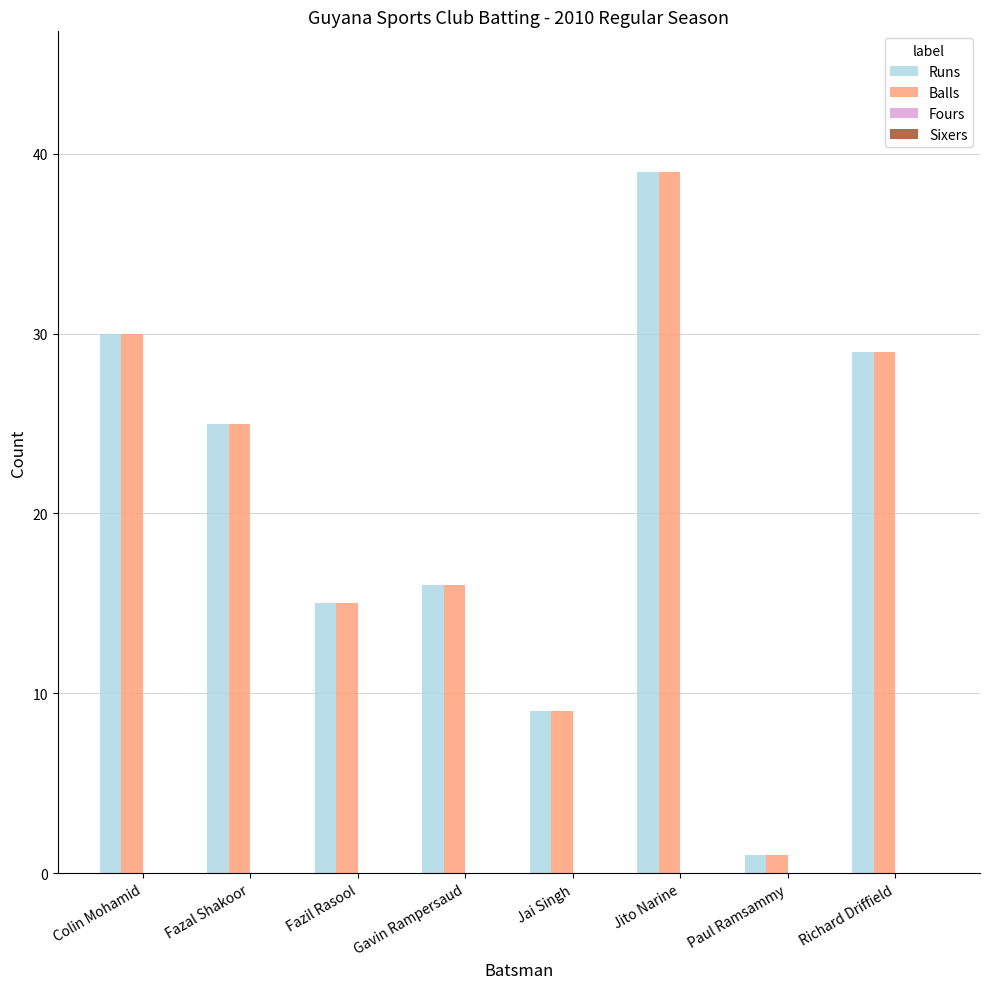

Reading left to right, list all the values displayed in this chart.

Runs: 30	25	15	16	9	39	1	29
Balls: 30	25	15	16	9	39	1	29